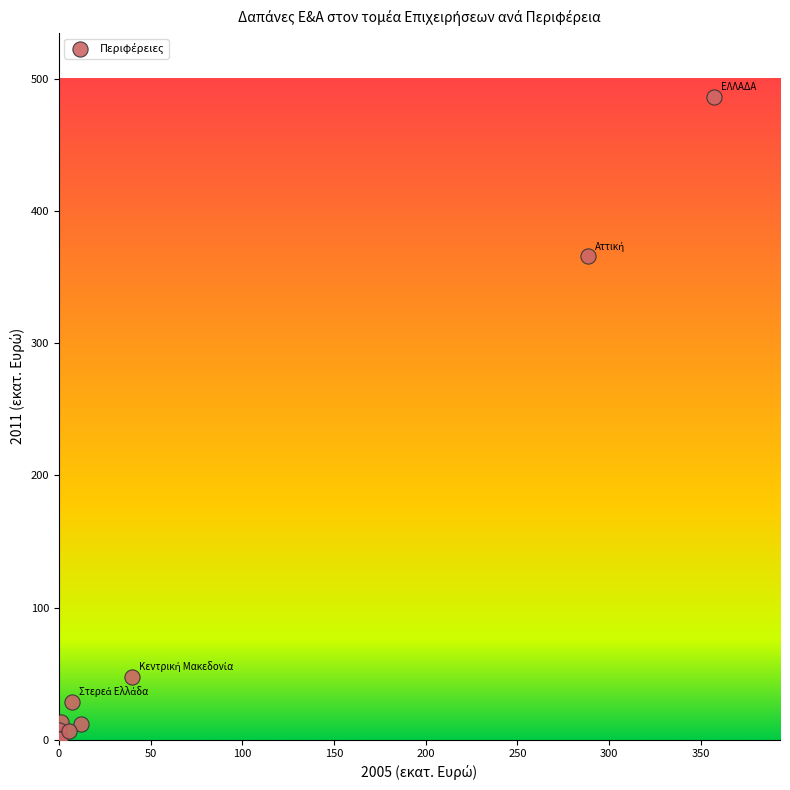

What Y value in the scatter plot is closest to 243?

365.5